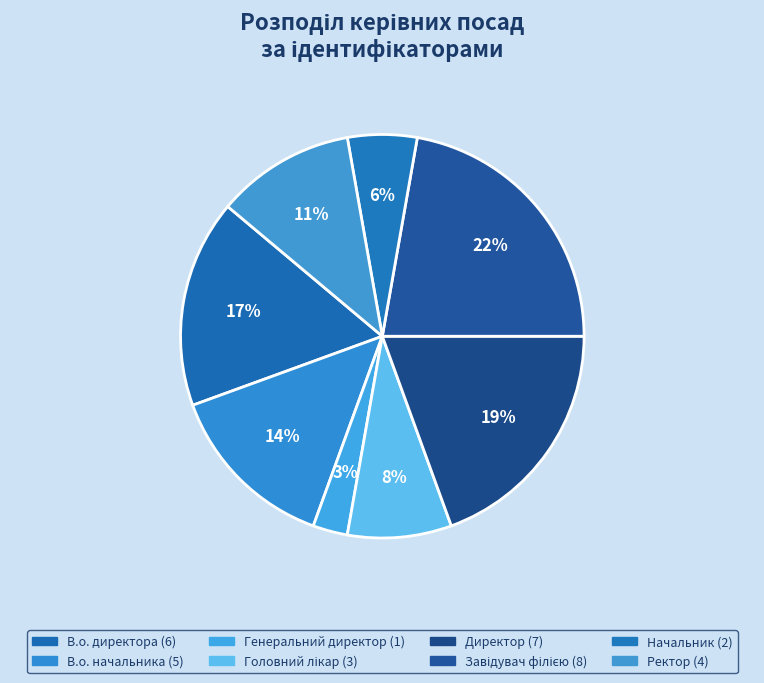

Is it true that Начальник is 16% of the pie?

False